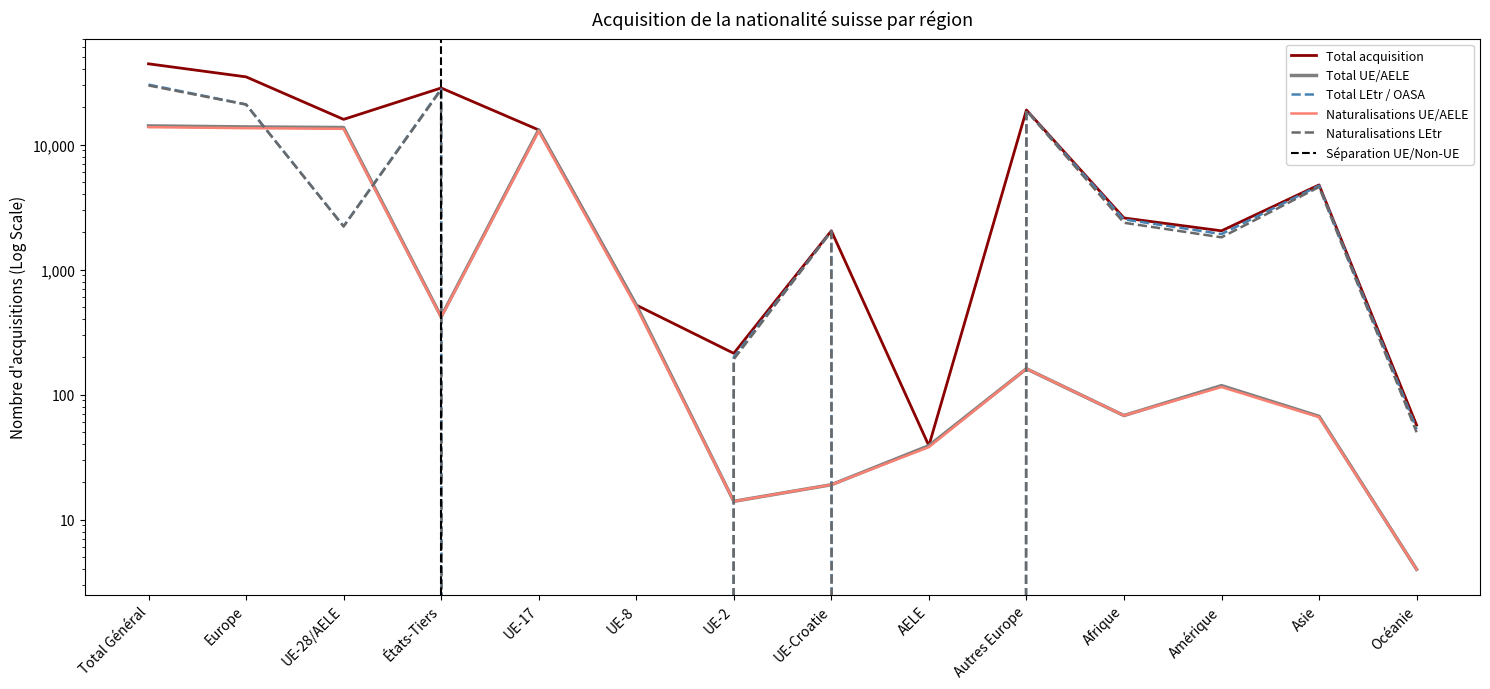

True or false: Total UE/AELE has more than 2 points higher than both neighbors.

True